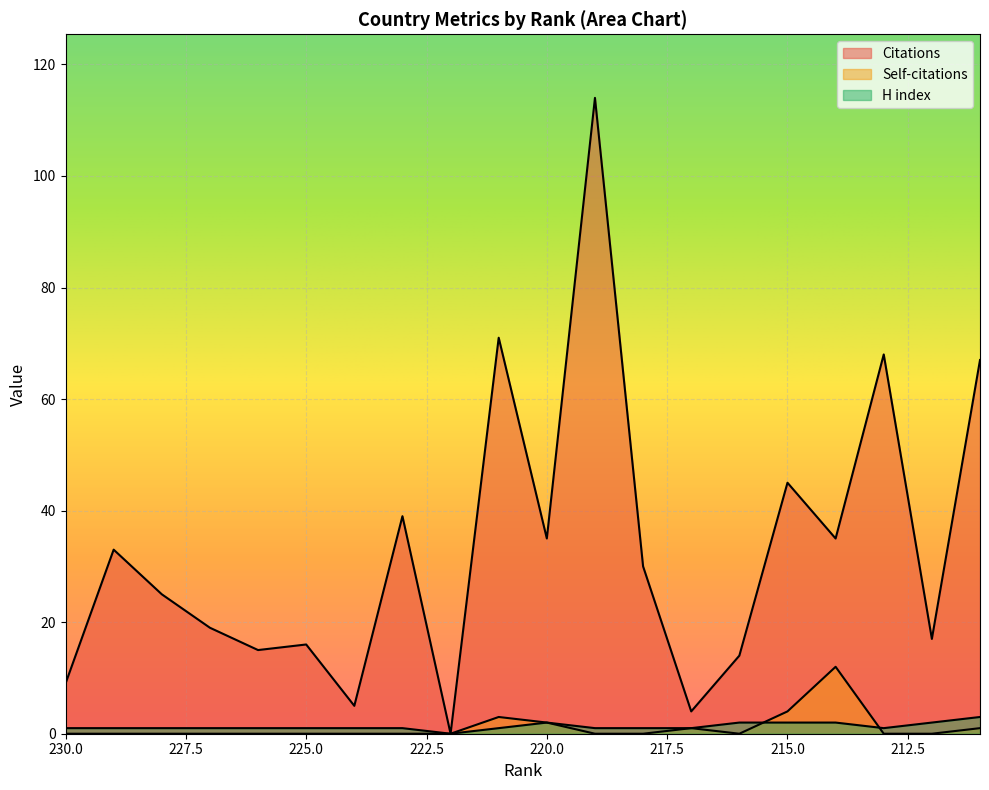

What value does the Citations series have at 211, to the nearest 50?

50